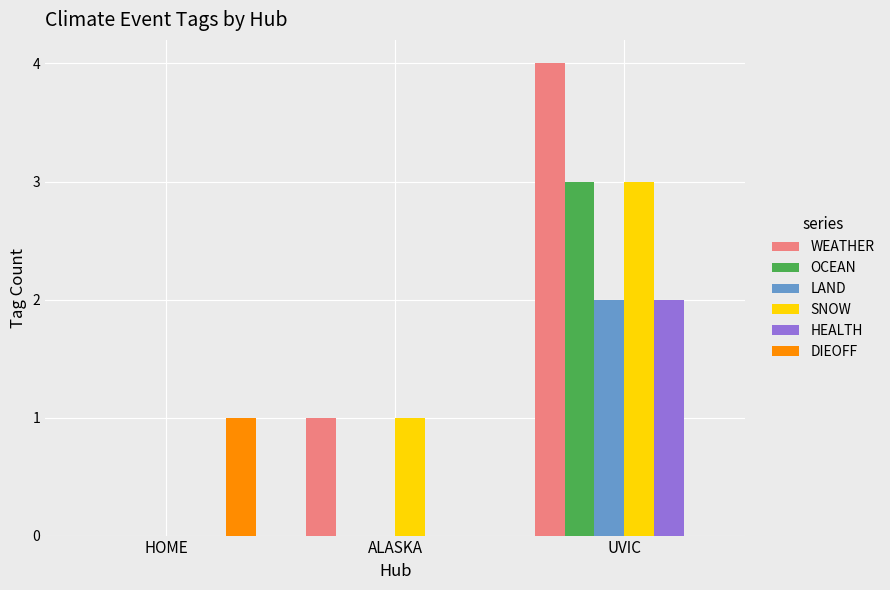

What is the total value across all series at UVIC?

14